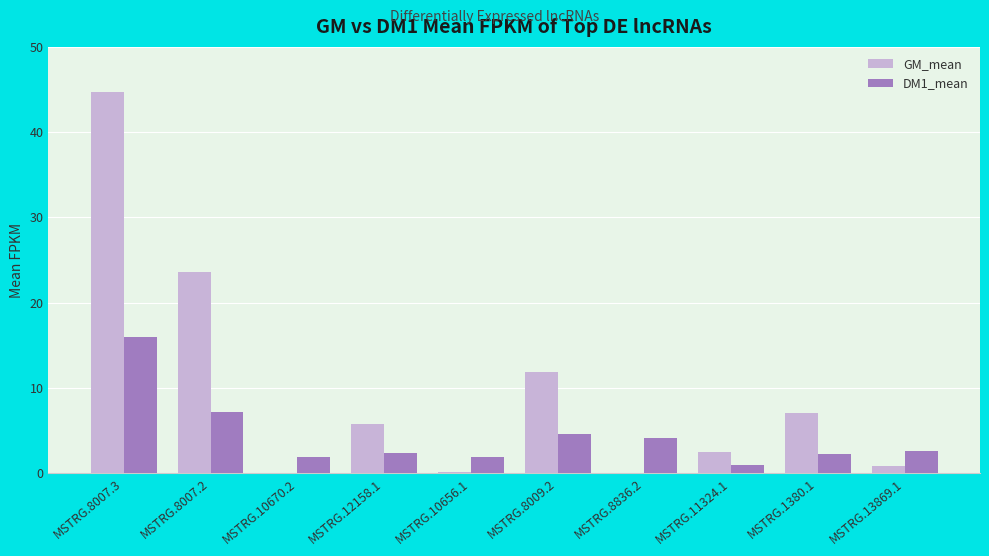

Which series has the largest total across all categories?

GM_mean